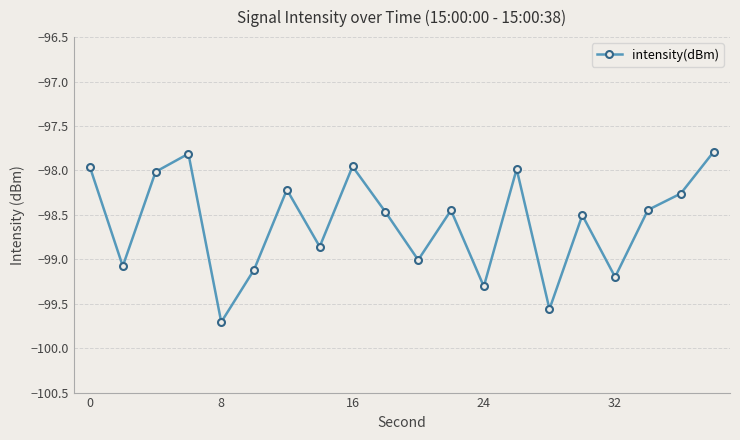

How many interior local valleys (lower than both neighbors) does the data have?

7